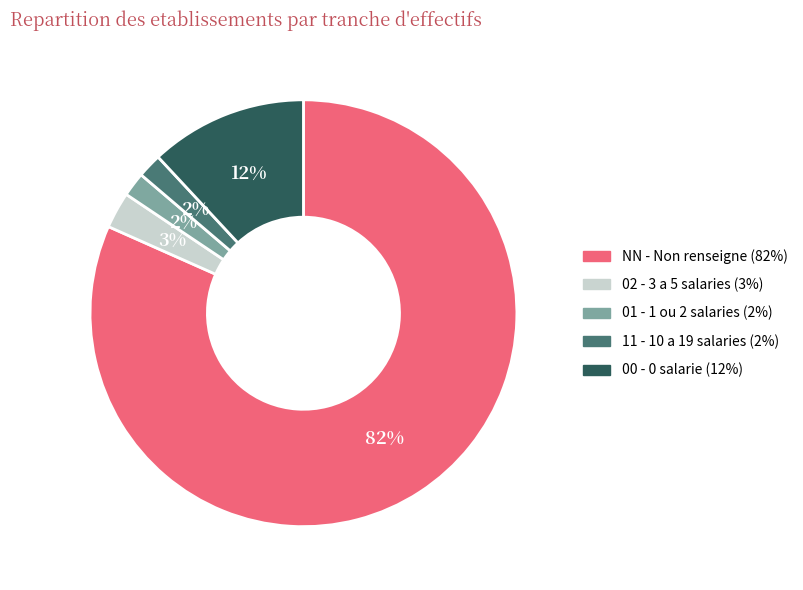

To the nearest percent, what portion does 11 represent?

2%